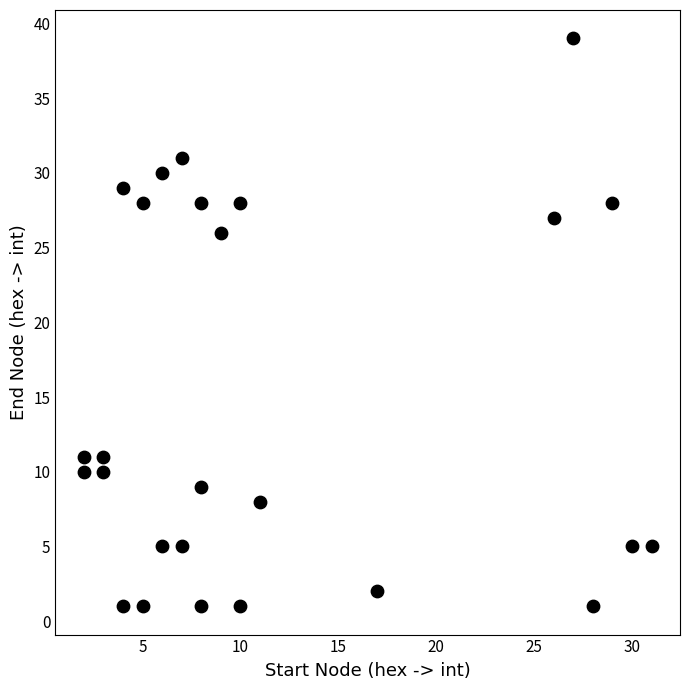

What Y value in the scatter plot is closest to 20?

26